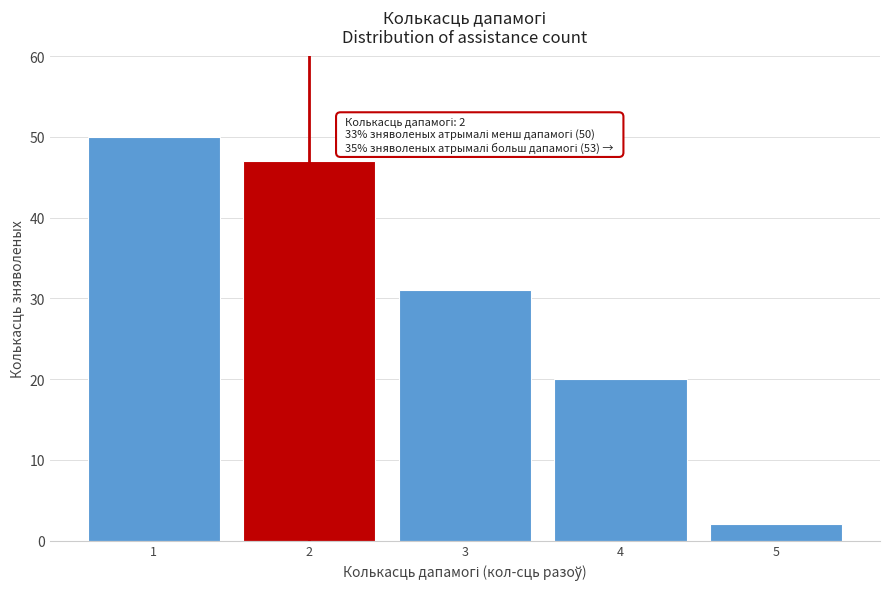

Reading left to right, extract all data points from this chart.

1=50	2=47	3=31	4=20	5=2